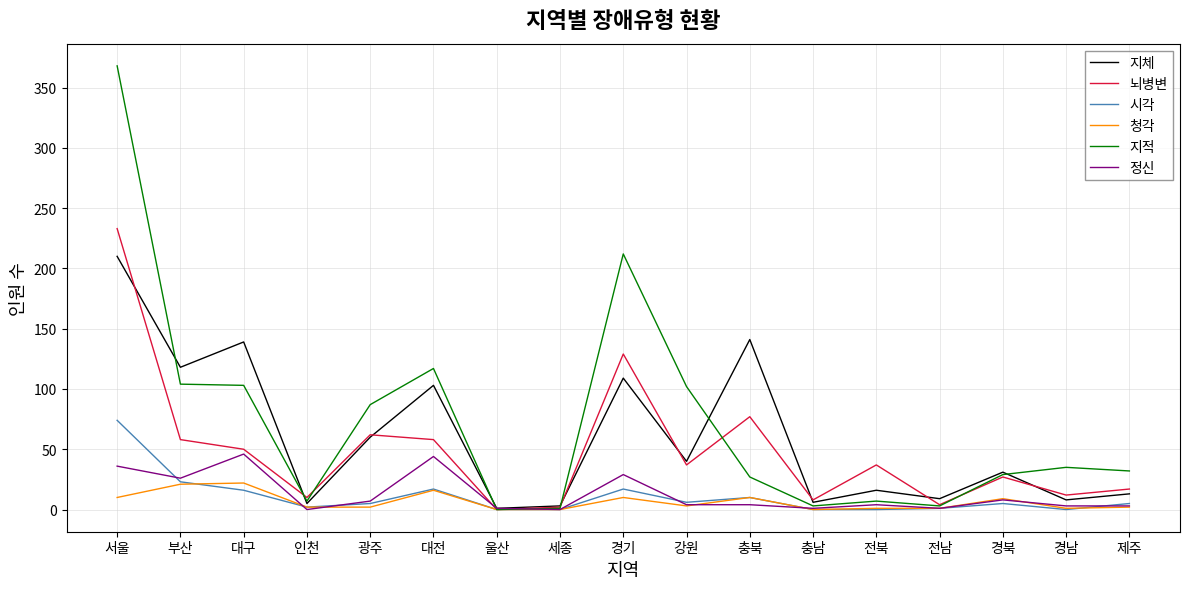

Where is the first local minimum for 지체?

부산